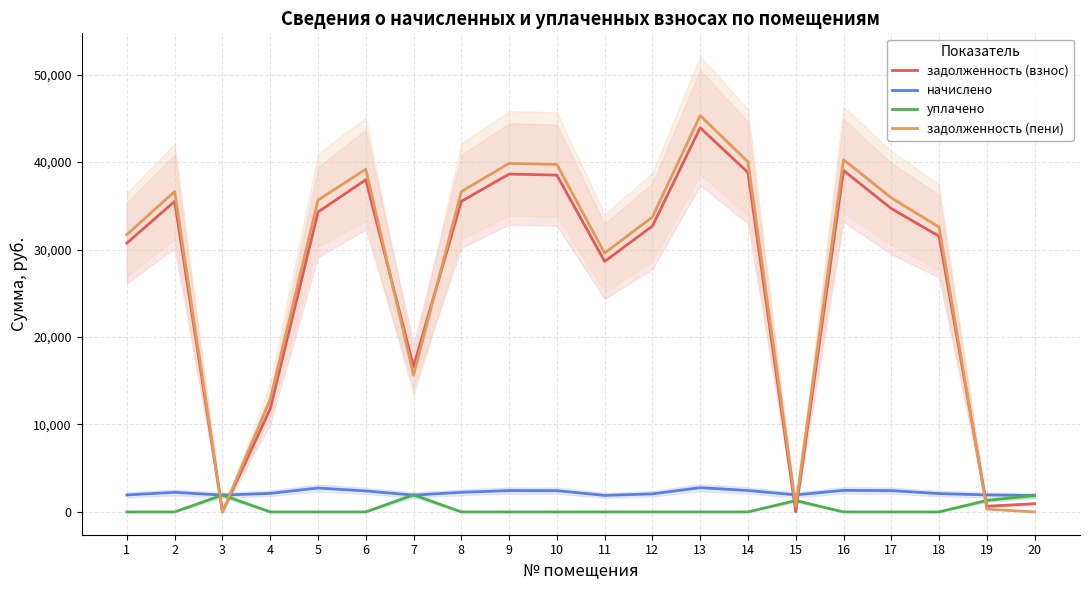

How many intersections are there between уплачено and начислено?

5